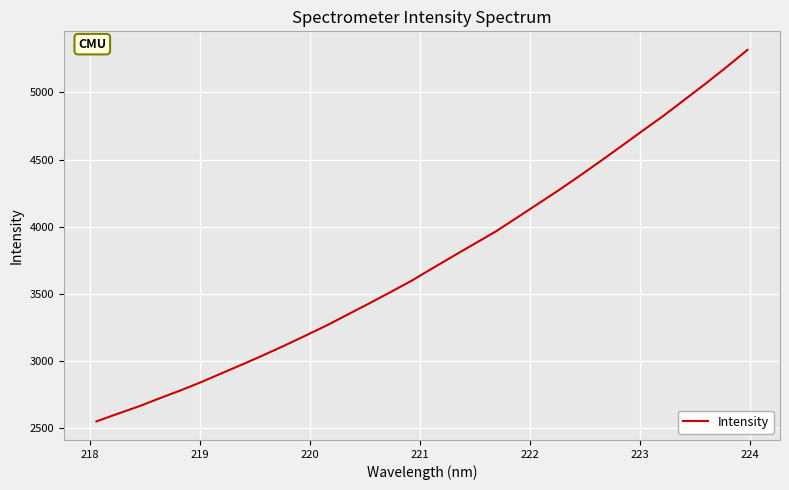

Count the number of values greater than 3691.

16